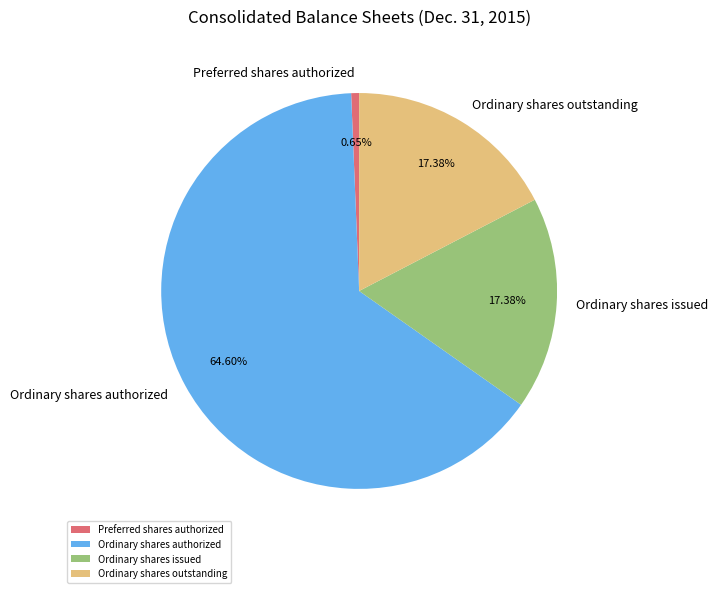

How many segments does this pie chart have?

4